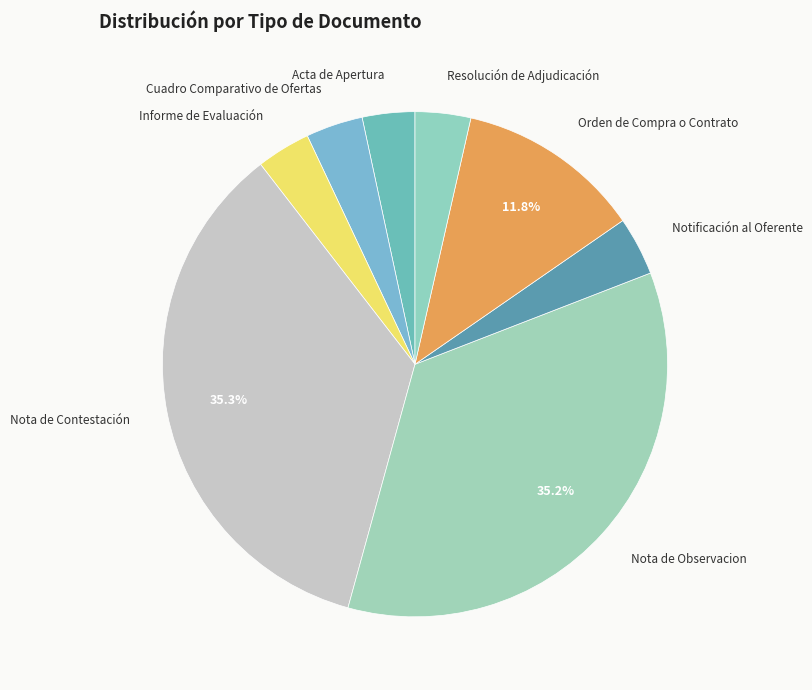

Count the number of slices in the pie.

8